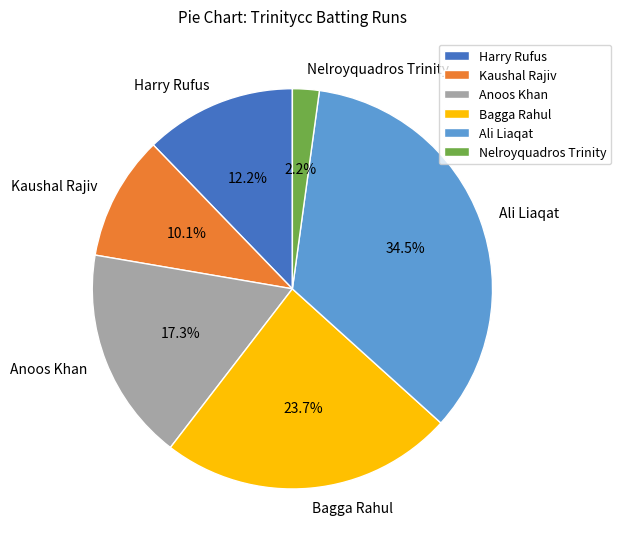

Do Kaushal Rajiv and Nelroyquadros Trinity together represent more than half of the pie?

No